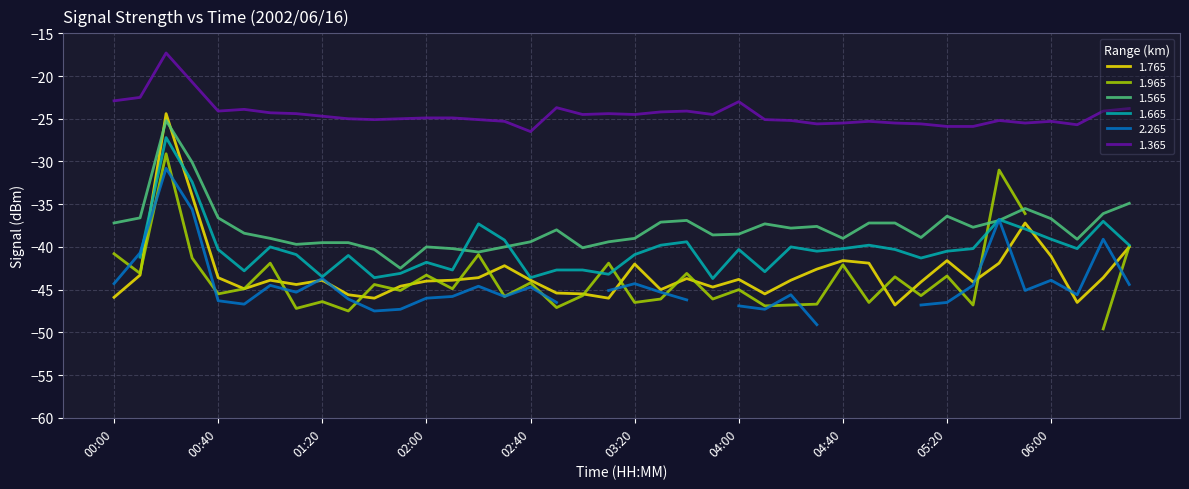

How many interior local valleys does the 1.565 series have?

10